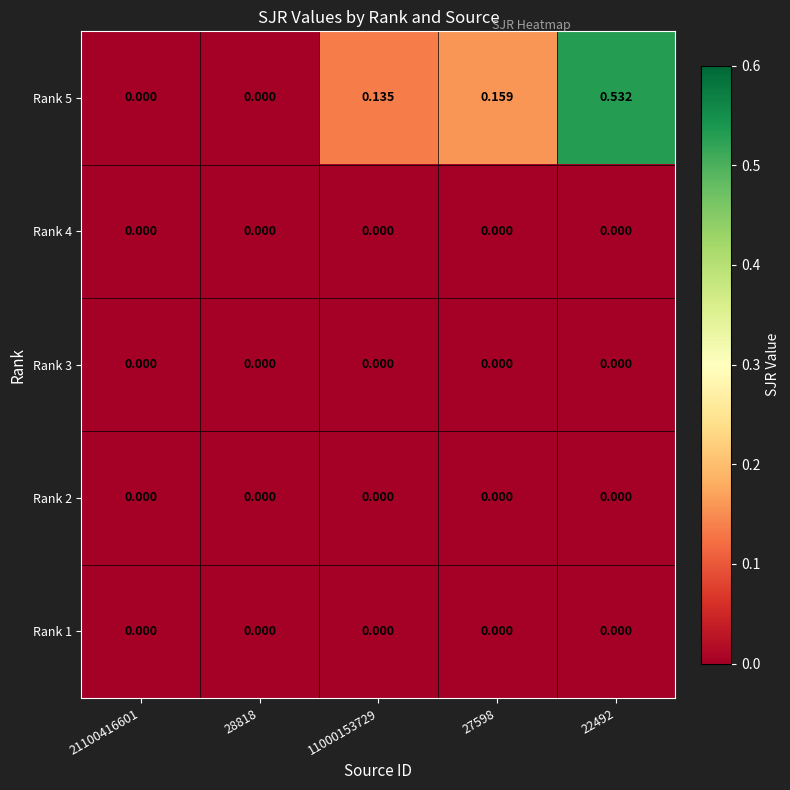

How many categories are shown in the chart?

5